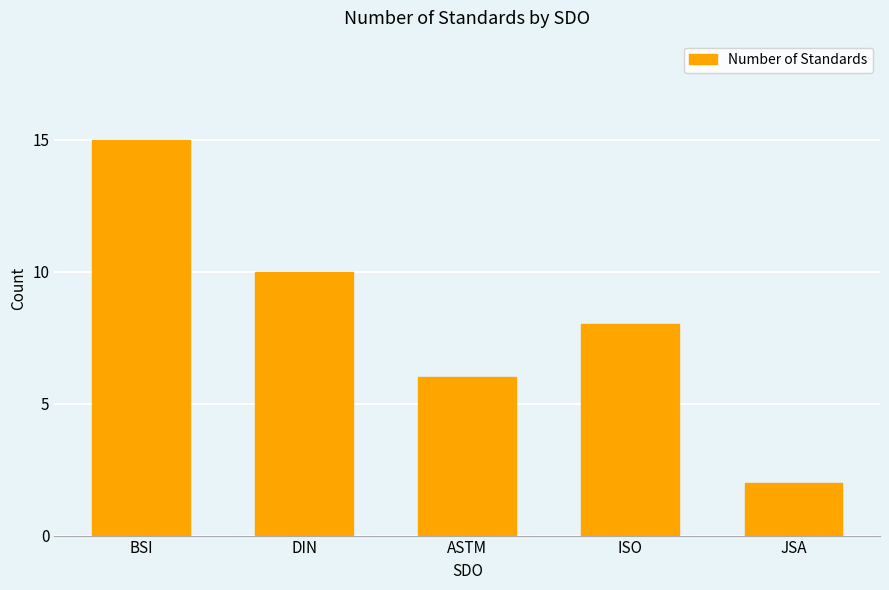

Are the bars horizontal?

No